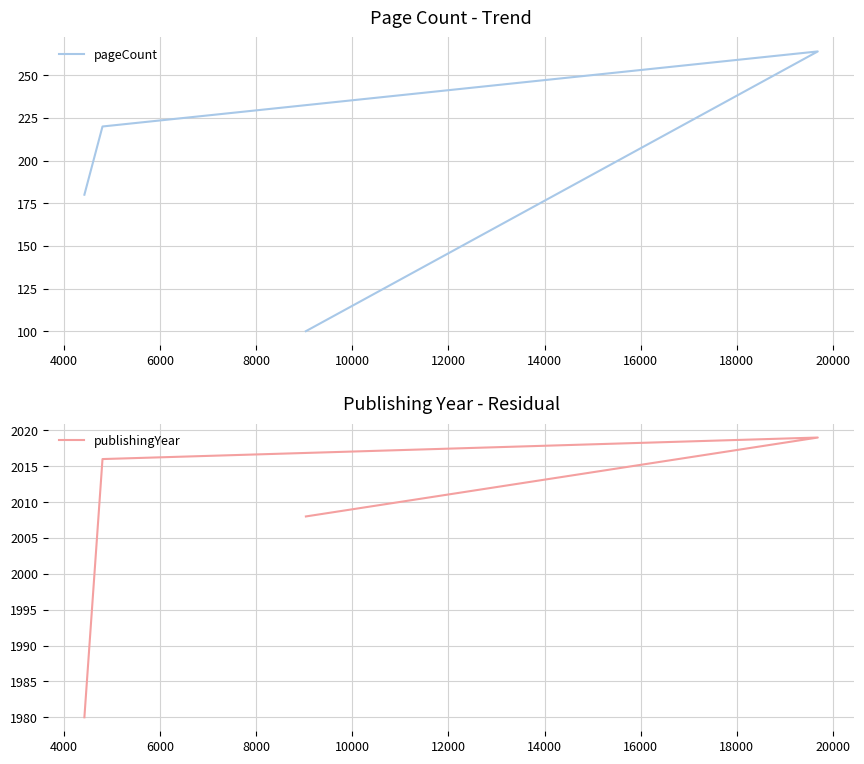

The publishingYear series shows 642 at 8000. True or false?

False